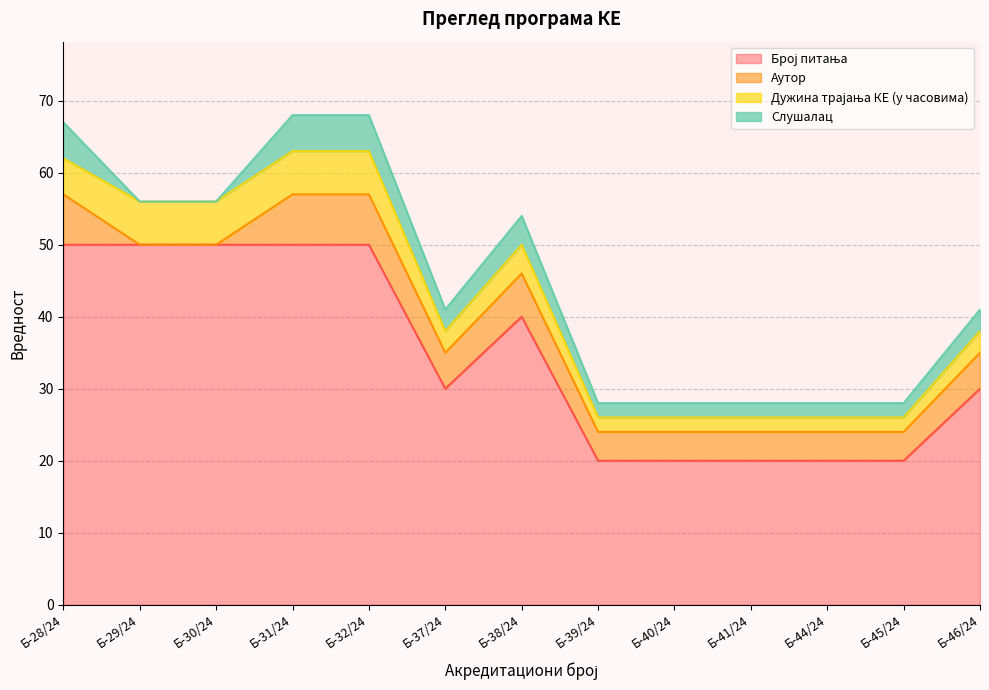

What is the total value across all series at Б-32/24?

68